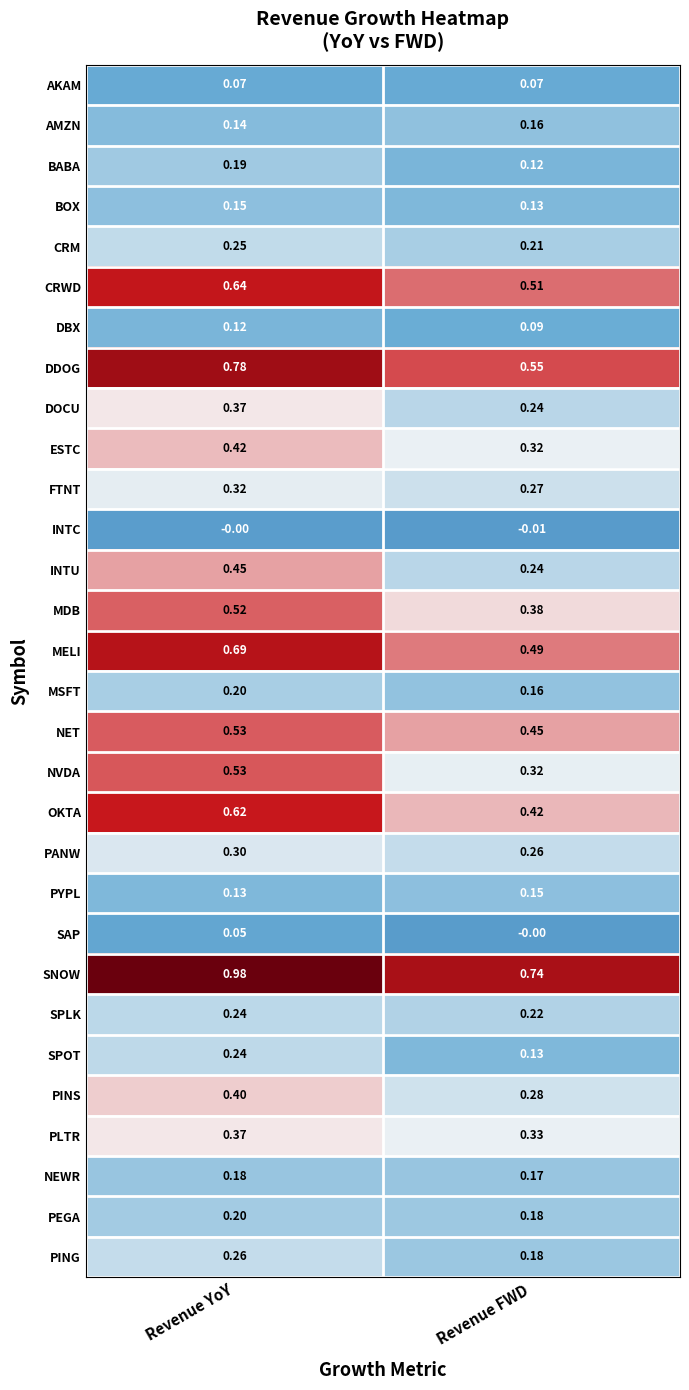

Which series has the largest range (max minus min)?

SNOW